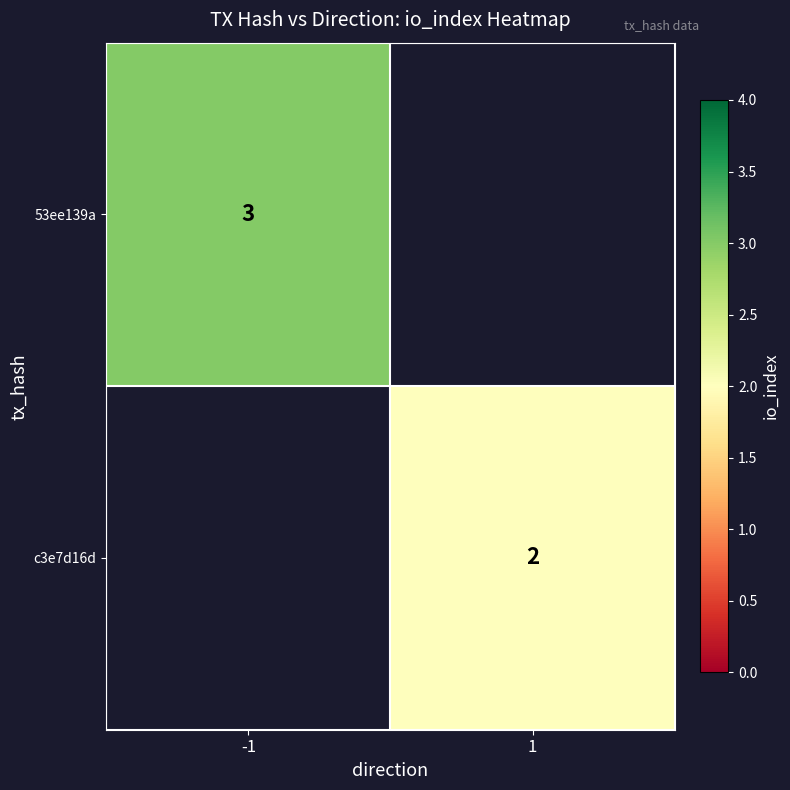

Is it true that 53ee139a equals 3 at -1?

True